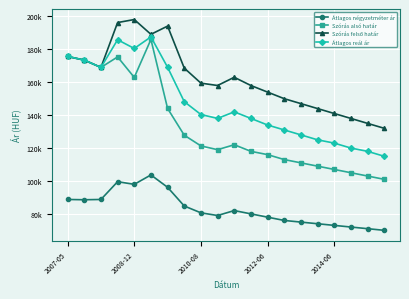

Does the chart have visible grid lines?

Yes